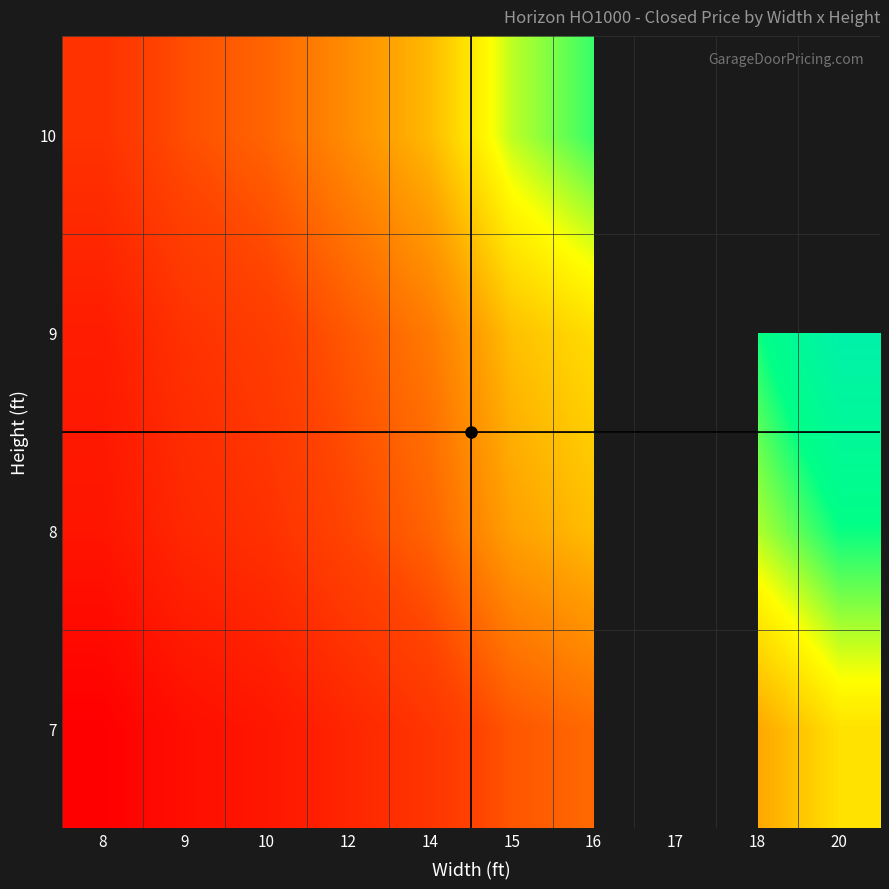

At how many categories does at least one series exceed 5916?

5